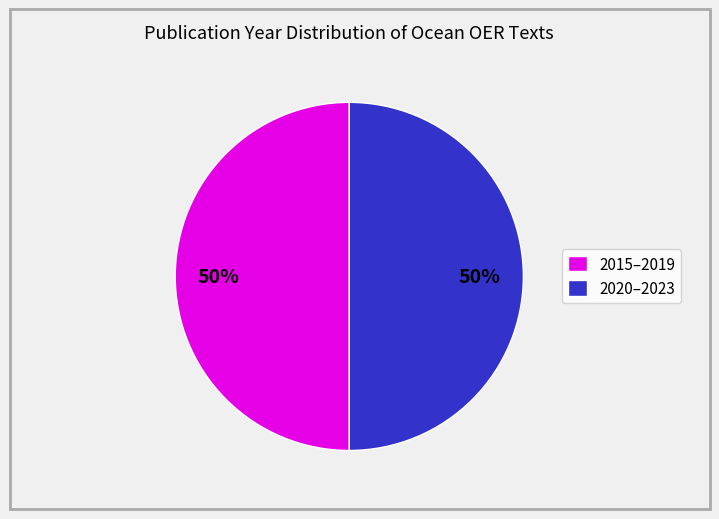

What is the ratio of the value at 2015–2019 to the value at 2020–2023?

1.0